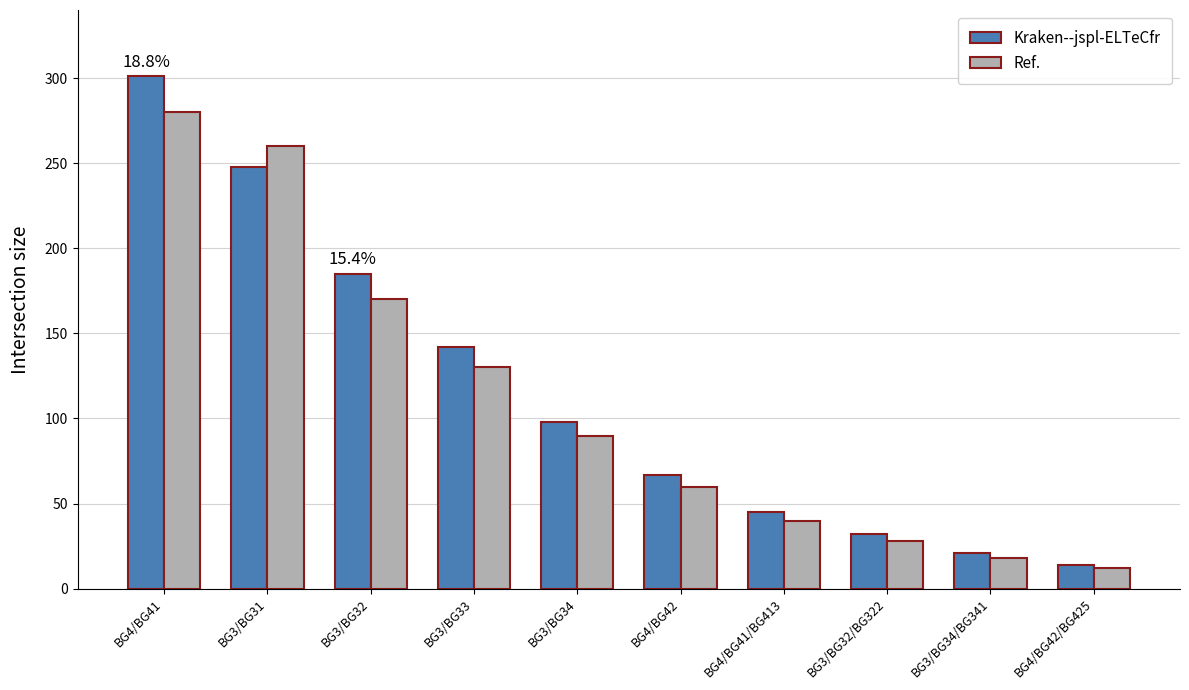

What is the difference between the second highest and minimum values in the Kraken--jspl-ELTeCfr series?

234